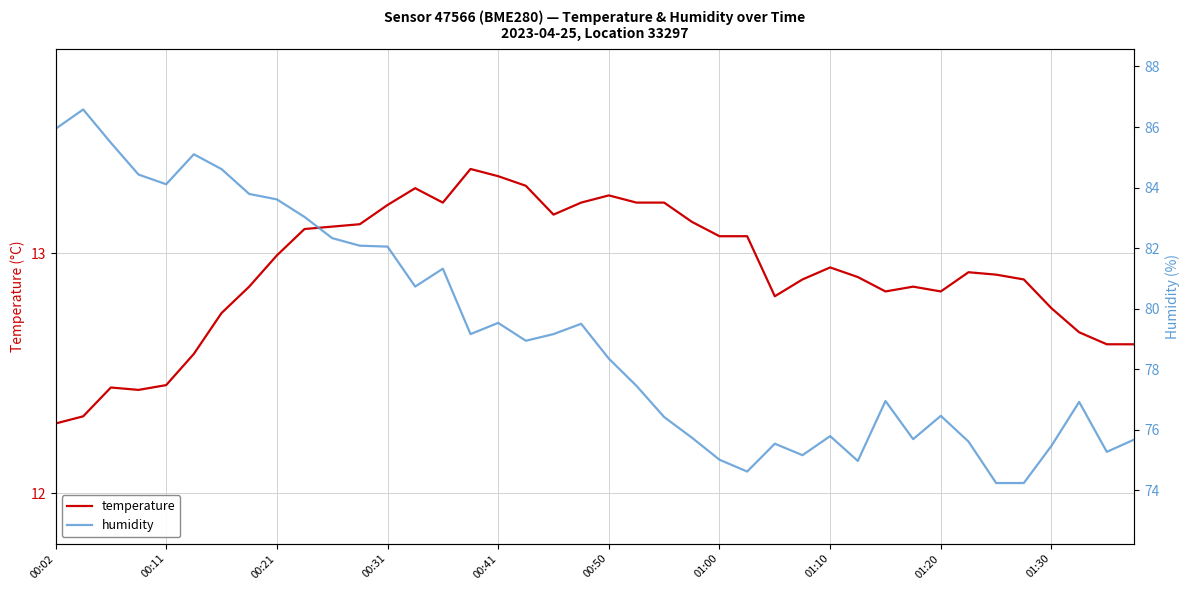

True or false: temperature has a value of 16.8 at 01:10.

False